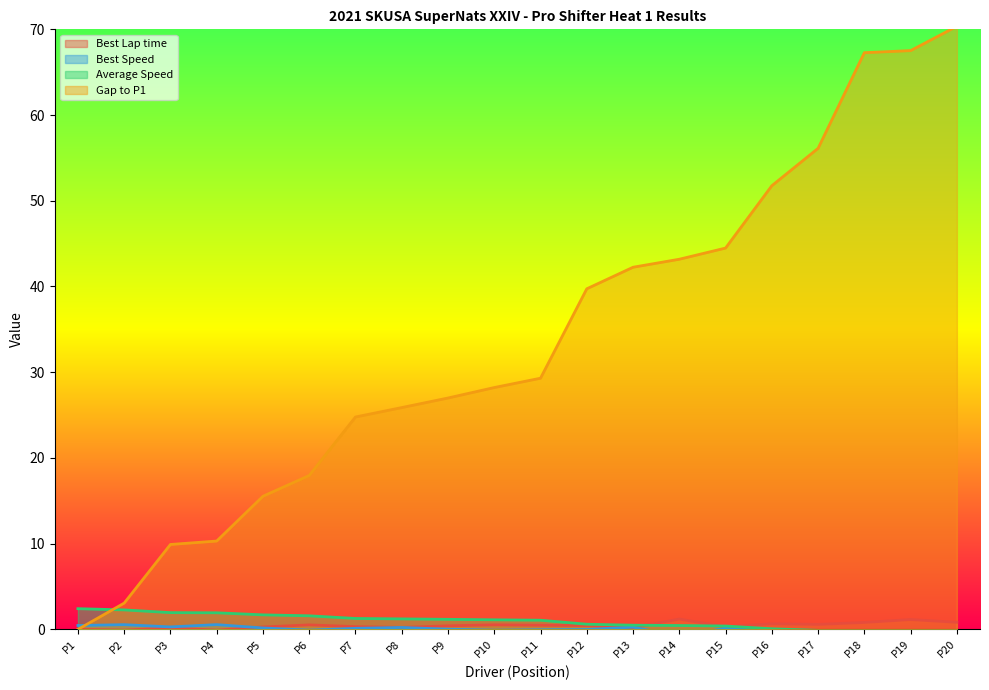

True or false: Gap to P1 has a value of 73.8 at P15.

False